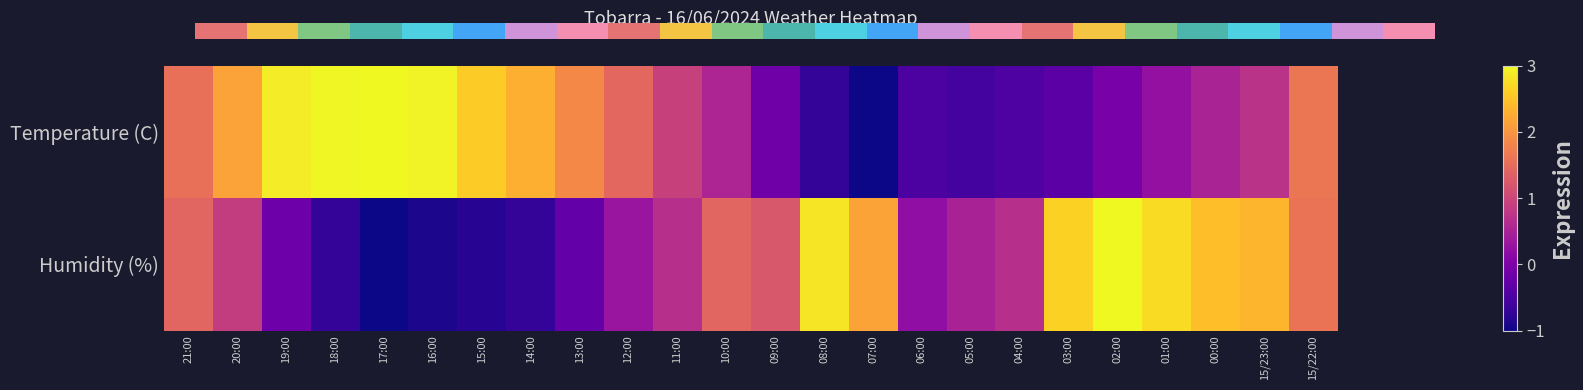

Reading right to left, list all the values displayed in this chart.

Temperature (C): 15/22:00=1.6	15/23:00=0.7	00:00=0.5	01:00=0.2	02:00=-0.0	03:00=-0.3	04:00=-0.5	05:00=-0.6	06:00=-0.5	07:00=-1.0	08:00=-0.7	09:00=-0.1	10:00=0.5	11:00=0.9	12:00=1.4	13:00=1.9	14:00=2.3	15:00=2.6	16:00=2.9	17:00=3.0	18:00=3.0	19:00=2.9	20:00=2.1	21:00=1.6
Humidity (%): 15/22:00=1.6	15/23:00=2.3	00:00=2.4	01:00=2.7	02:00=3.0	03:00=2.6	04:00=0.7	05:00=0.5	06:00=0.2	07:00=2.2	08:00=2.8	09:00=1.2	10:00=1.4	11:00=0.7	12:00=0.3	13:00=-0.3	14:00=-0.7	15:00=-0.8	16:00=-0.9	17:00=-1.0	18:00=-0.7	19:00=-0.2	20:00=0.9	21:00=1.4